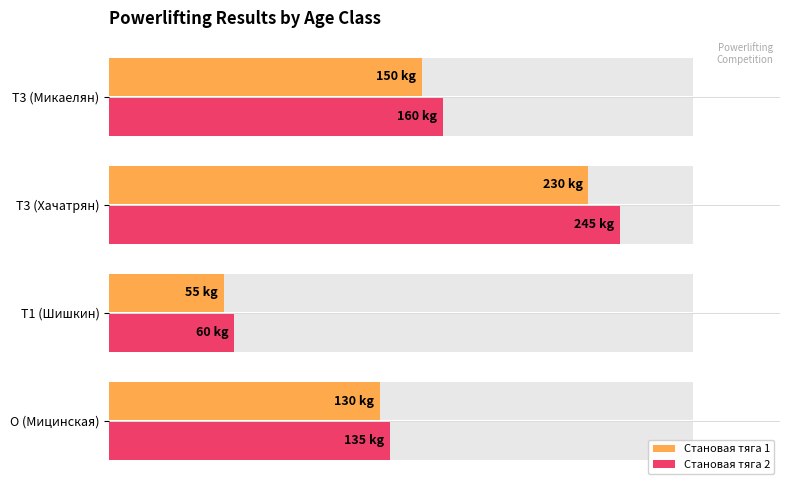

Which series has the widest spread of values?

Становая тяга 2